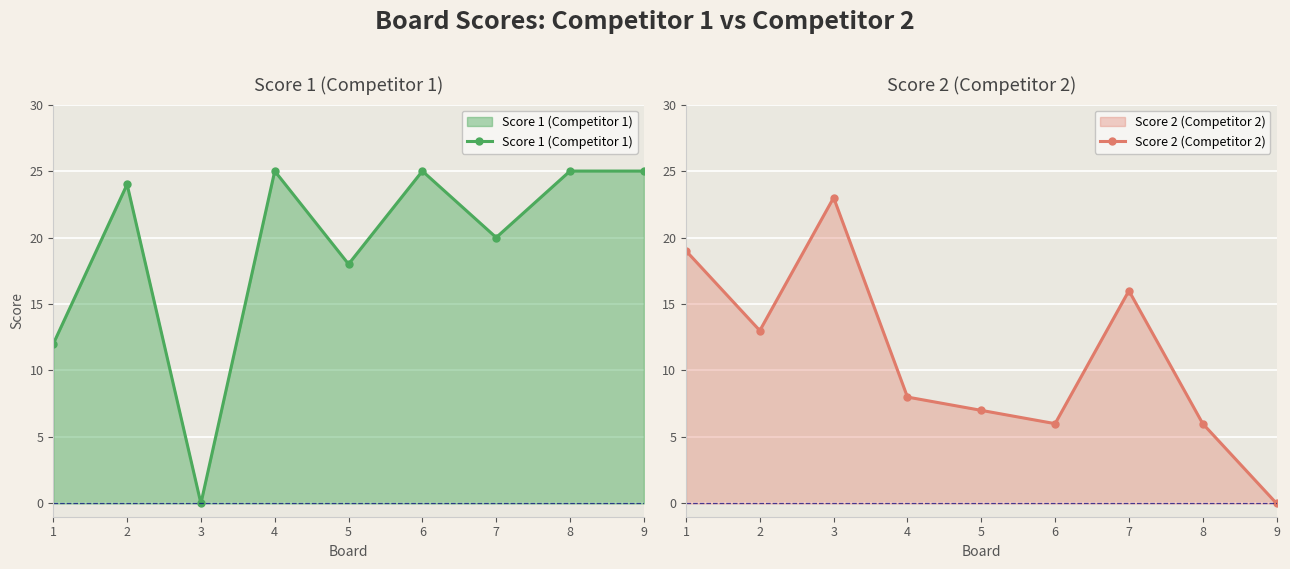

List the series in order of their peak value, highest first.

Score 1 (Competitor 1), Score 2 (Competitor 2)